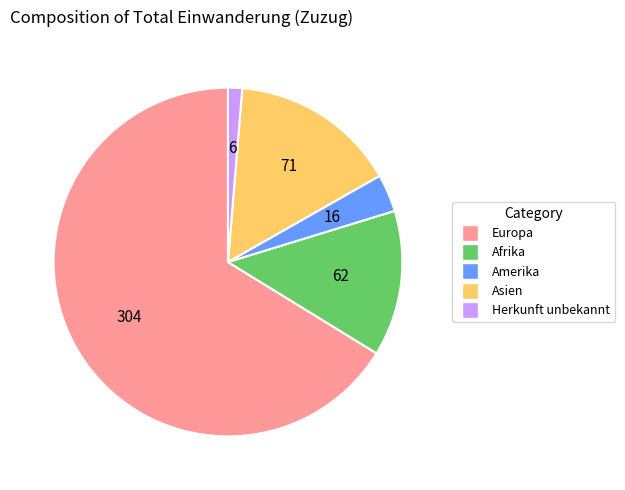

Is Afrika the majority of the pie?

No